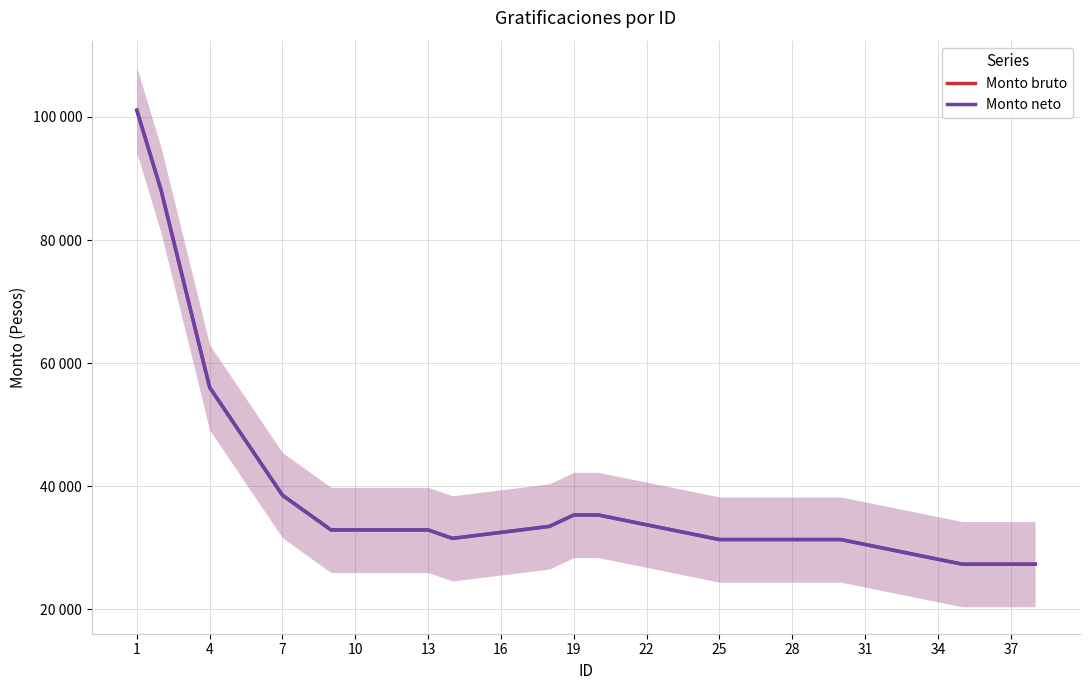

What is the total value across all series at 25?

62666.7